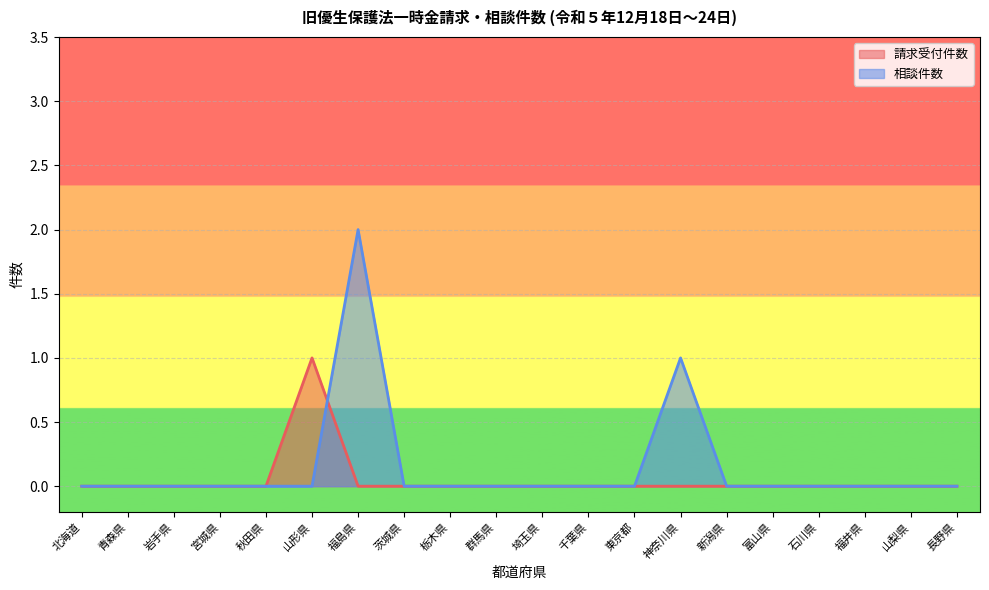

Rank the series at 青森県 from highest to lowest value.

請求受付件数, 相談件数